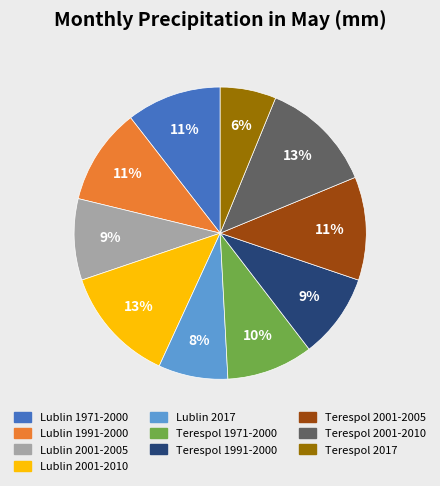

How many segments does this pie chart have?

10